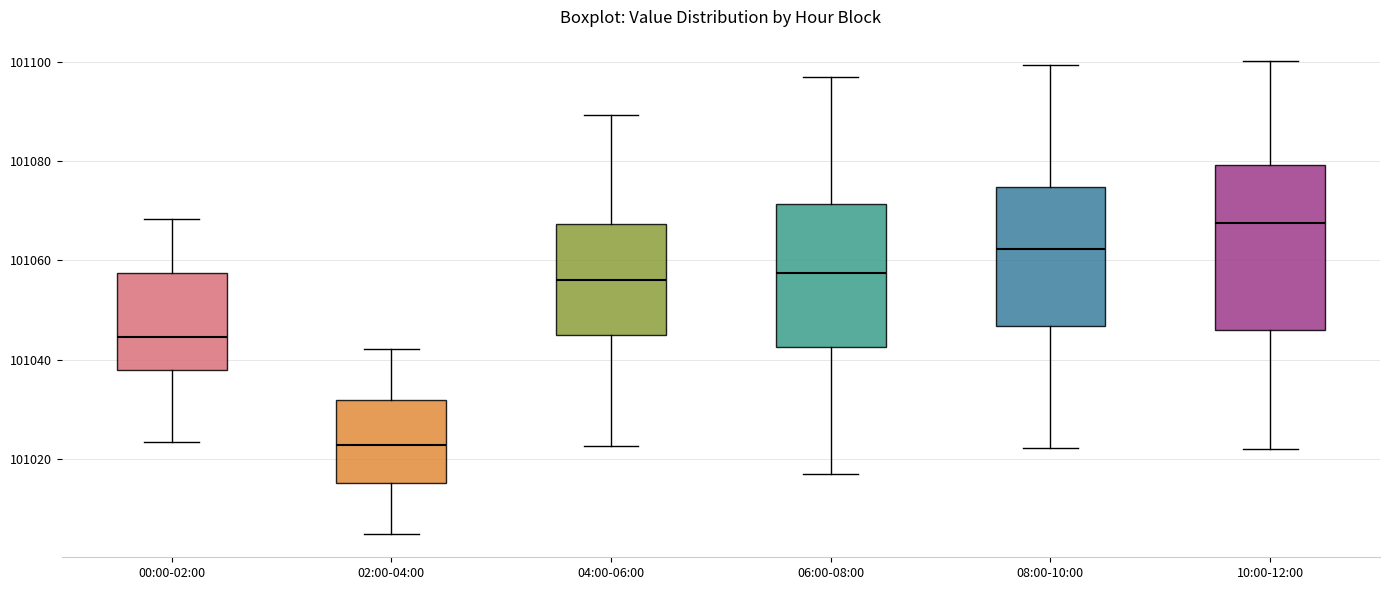

Which box's median line is the lowest?

02:00-04:00